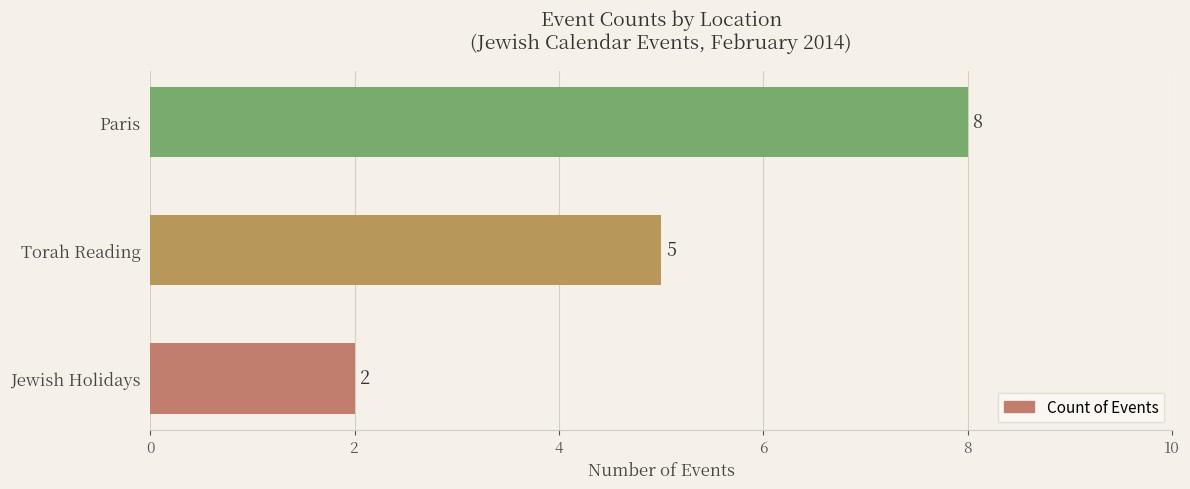

Between Jewish Holidays and Torah Reading, which is larger?

Torah Reading